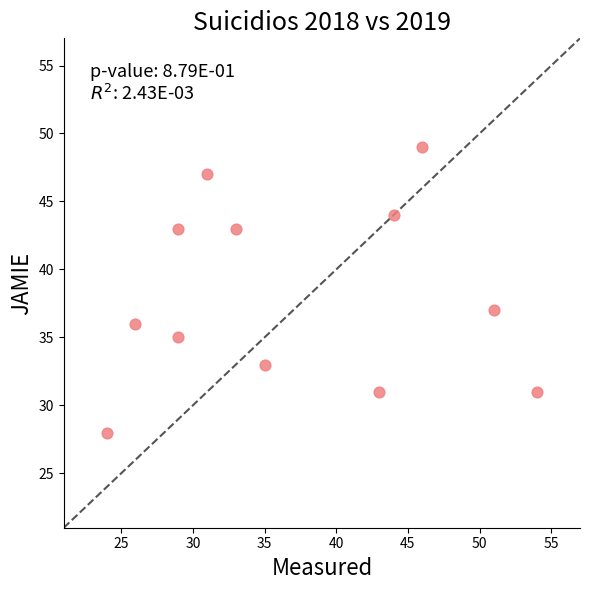

What Y value in the scatter plot is closest to 38?

37